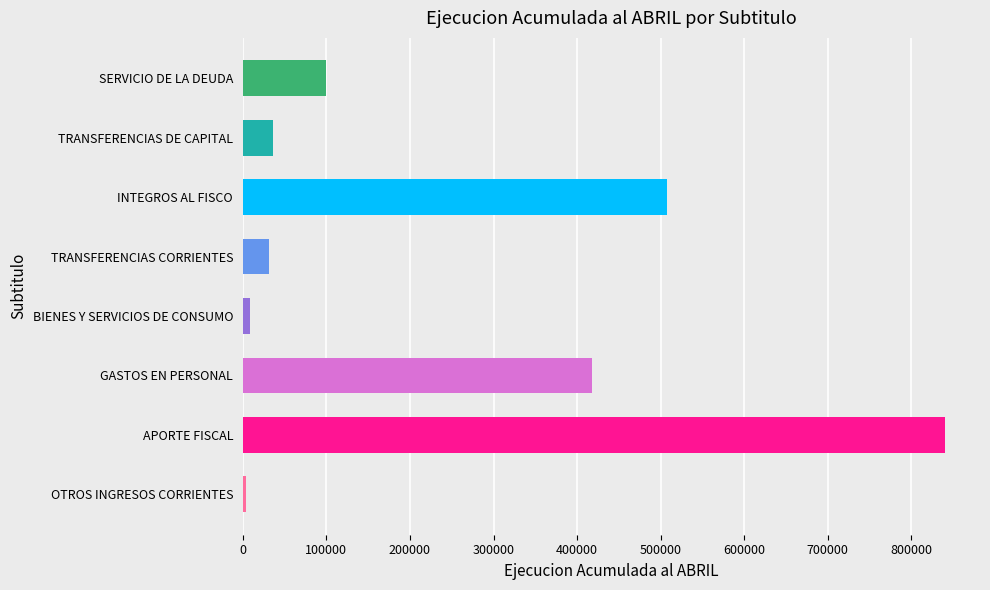

The value at INTEGROS AL FISCO is 507184. True or false?

True